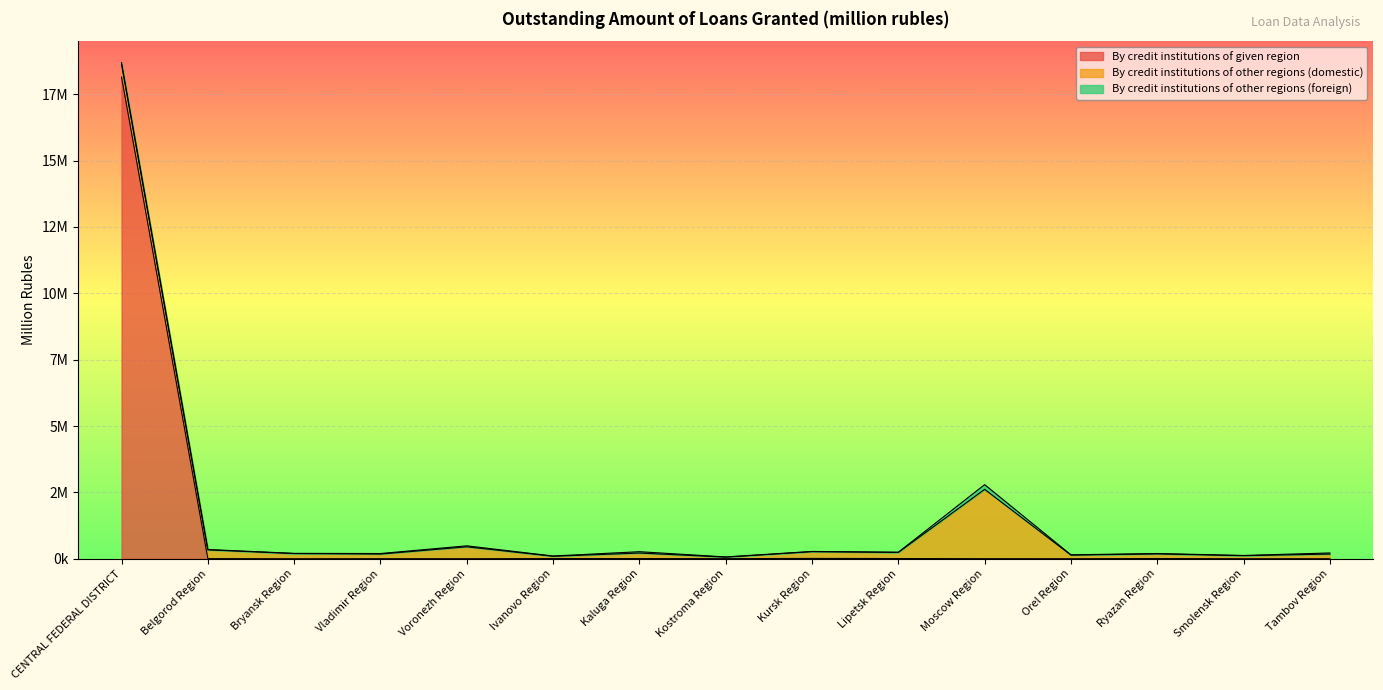

Reading right to left, extract all data points from this chart.

By credit institutions of given region: Tambov Region=1254	Smolensk Region=0	Ryazan Region=8040	Orel Region=0	Moscow Region=1303	Lipetsk Region=6862	Kursk Region=11890	Kostroma Region=2564	Kaluga Region=6121	Ivanovo Region=5414	Voronezh Region=0	Vladimir Region=1748	Bryansk Region=0	Belgorod Region=4494	CENTRAL FEDERAL DISTRICT=18147708
By credit institutions of other regions (domestic): Tambov Region=174332	Smolensk Region=115087	Ryazan Region=174110	Orel Region=137004	Moscow Region=2612713	Lipetsk Region=231053	Kursk Region=254518	Kostroma Region=57508	Kaluga Region=208477	Ivanovo Region=87425	Voronezh Region=449147	Vladimir Region=174295	Bryansk Region=194877	Belgorod Region=329714	CENTRAL FEDERAL DISTRICT=473223
By credit institutions of other regions (foreign): Tambov Region=41491	Smolensk Region=7696	Ryazan Region=14606	Orel Region=9905	Moscow Region=178119	Lipetsk Region=7601	Kursk Region=8069	Kostroma Region=7346	Kaluga Region=50243	Ivanovo Region=9512	Voronezh Region=36982	Vladimir Region=20352	Bryansk Region=7395	Belgorod Region=13578	CENTRAL FEDERAL DISTRICT=69552